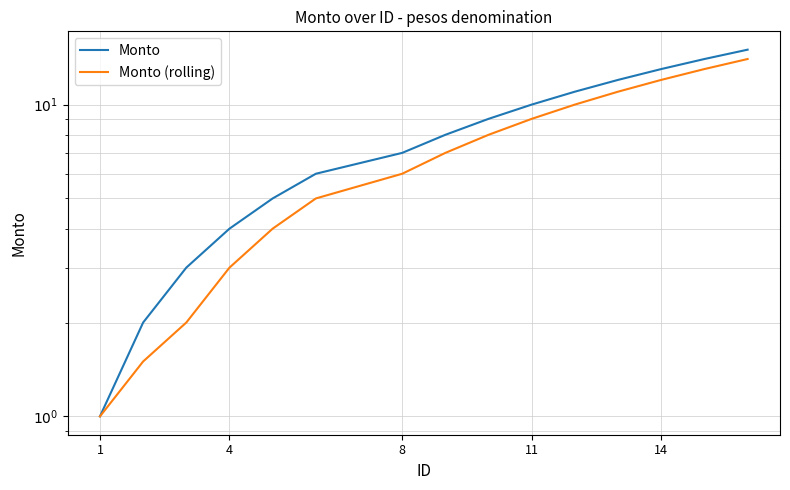

Is this an area chart (filled region under the line)?

No